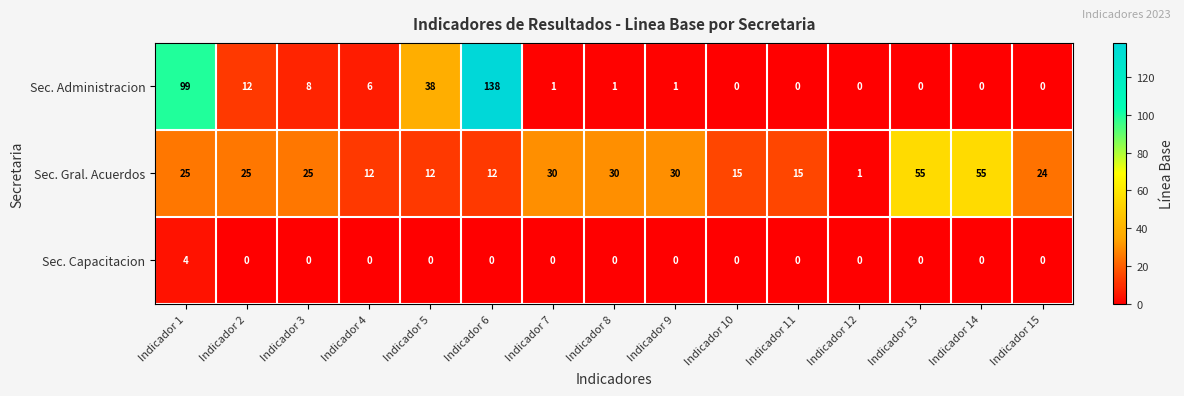

Rank the series at Indicador 7 from highest to lowest value.

Sec. Gral. Acuerdos, Sec. Administracion, Sec. Capacitacion